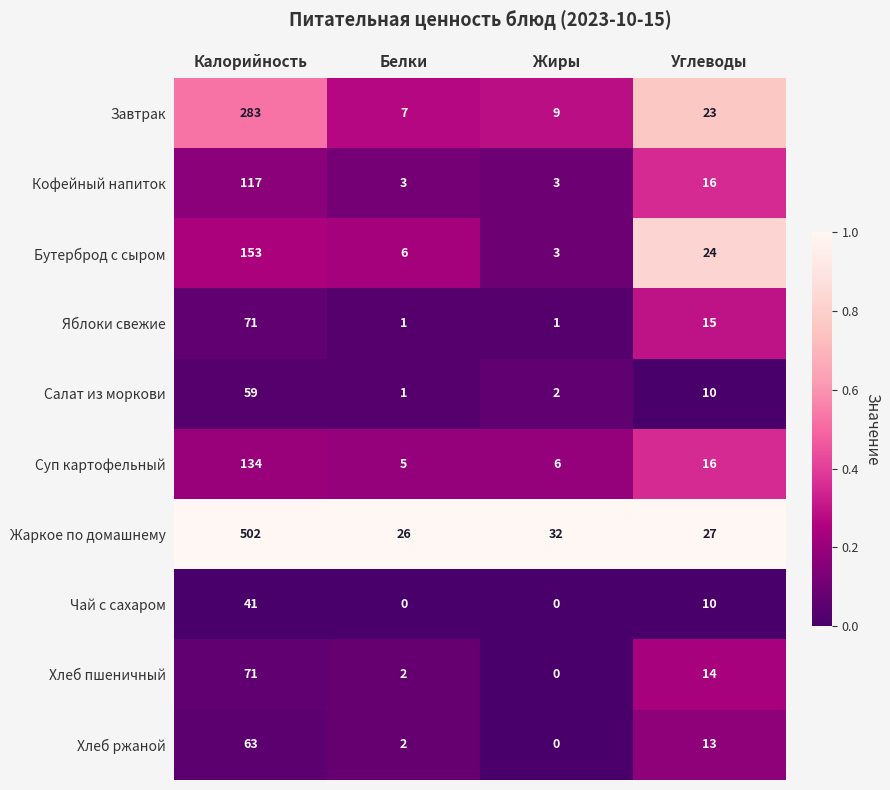

Which series has the widest spread of values?

Жаркое по домашнему